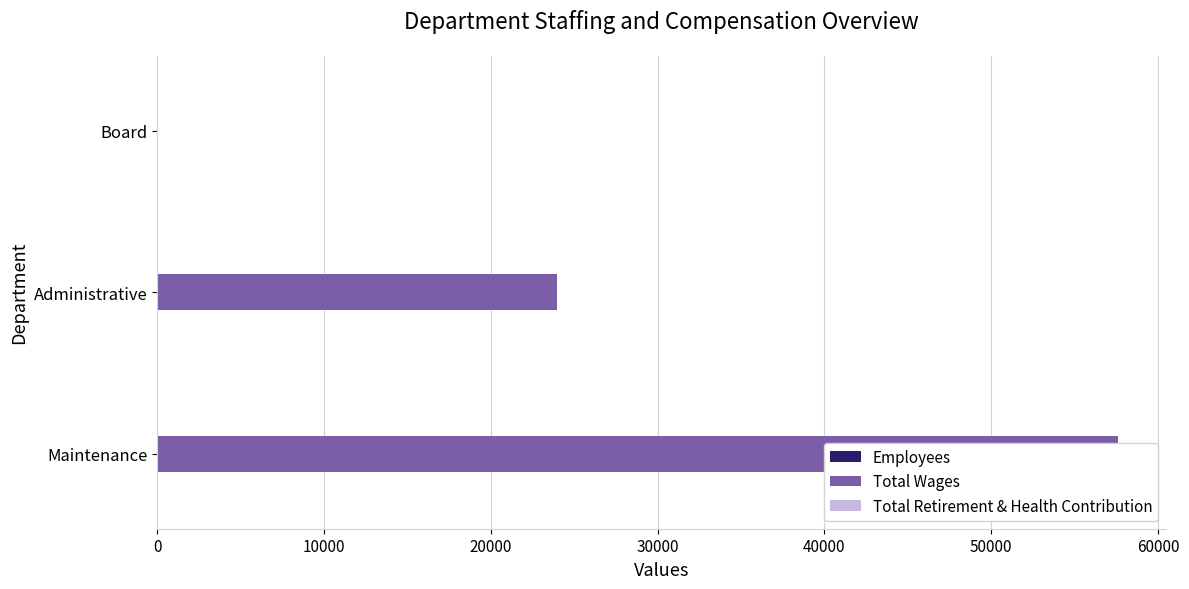

What is the value of the Total Wages bar at the 1st from the left?

57600.0